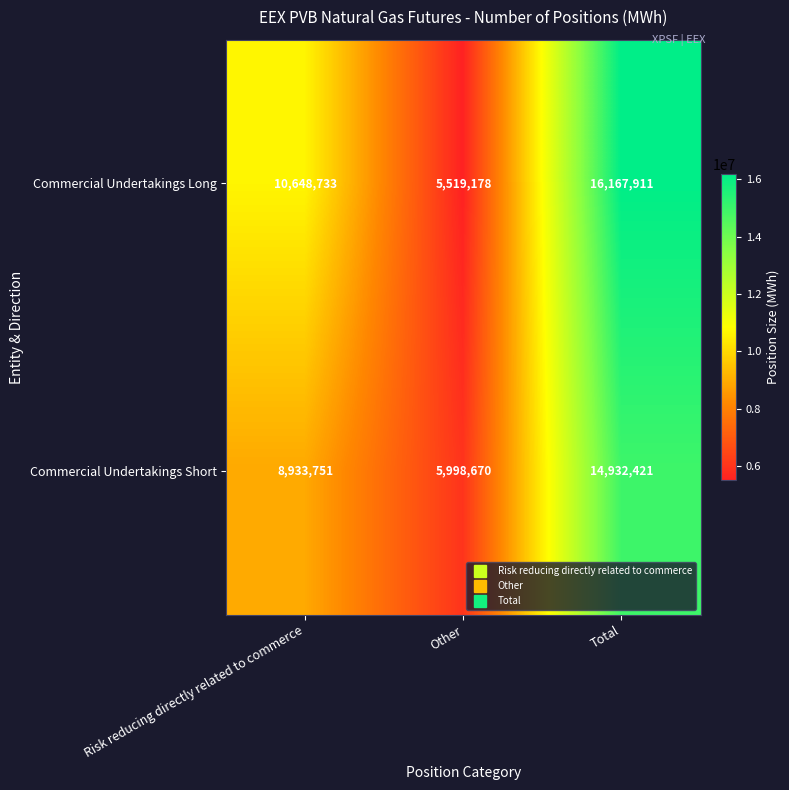

At Other, list the series in order from largest to smallest.

Commercial Undertakings Short, Commercial Undertakings Long